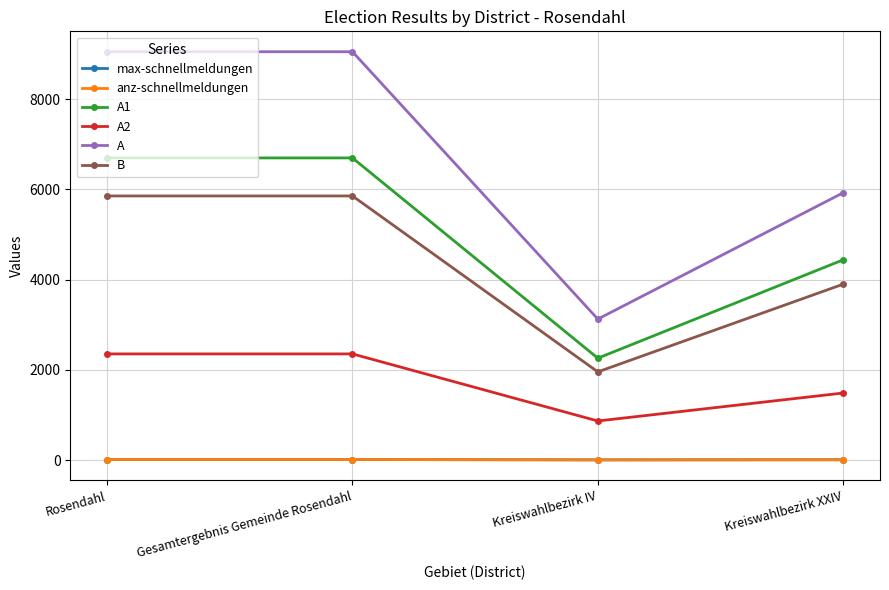

What is the difference between the second highest and minimum values in the A2 series?

1487